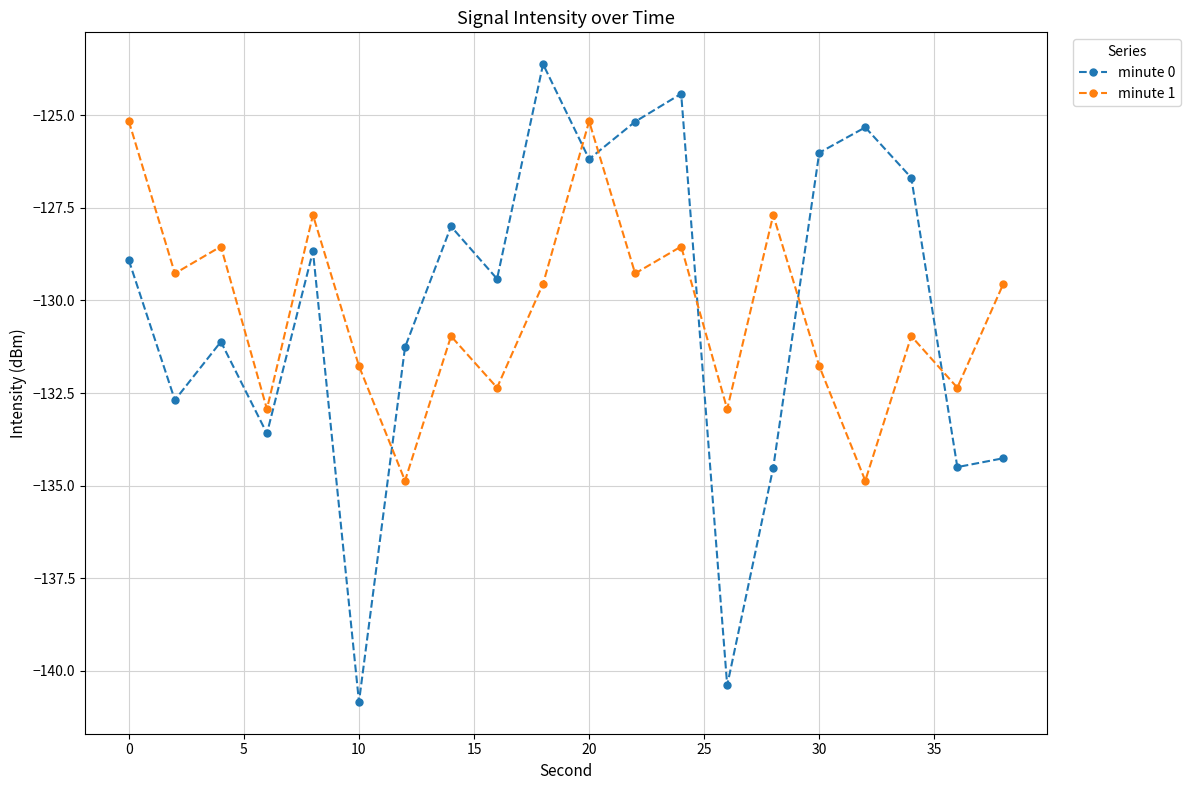

List the series in order of their peak value, highest first.

minute 0, minute 1